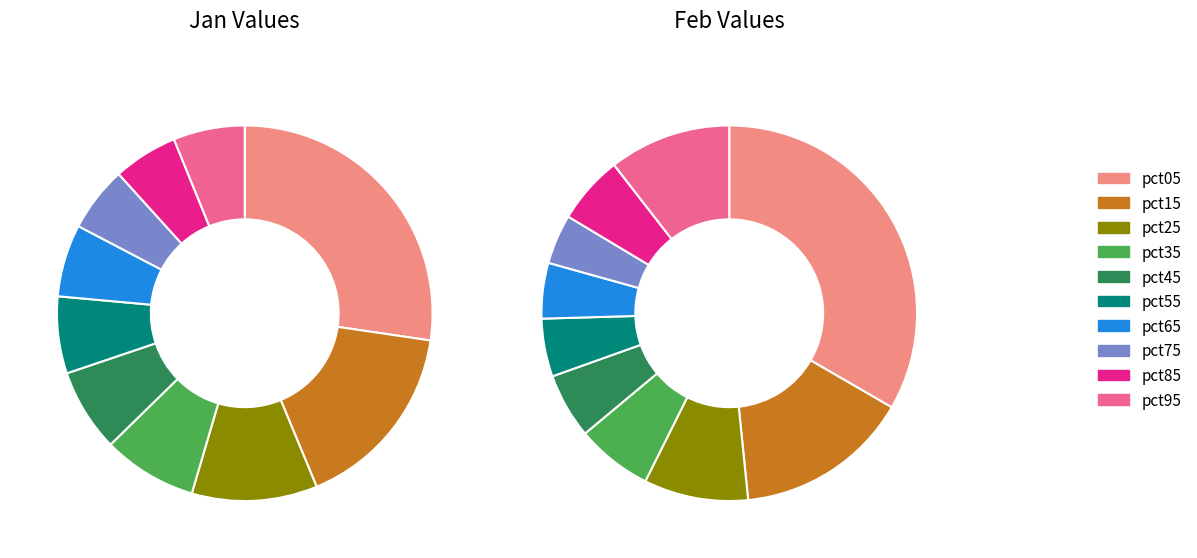

Is there a majority slice in this chart?

No